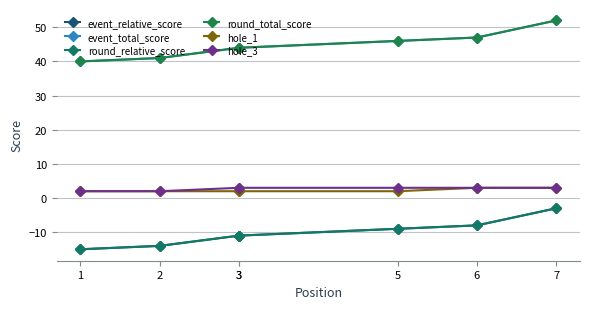

What is the sum of the hole_3 values at 3 and 3?

6